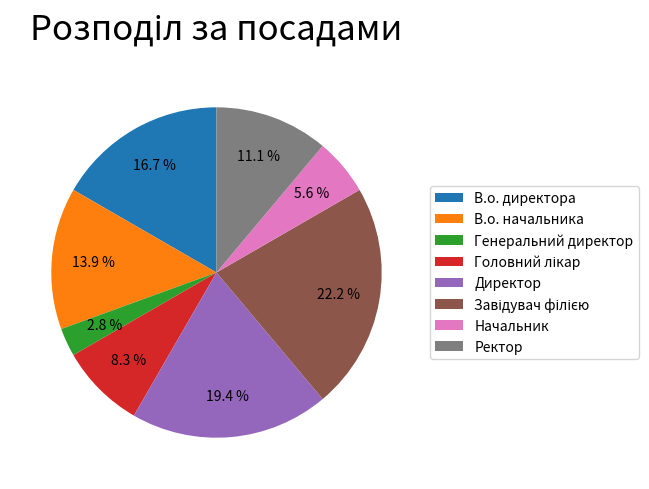

To the nearest percent, what is the average slice percentage?

12%